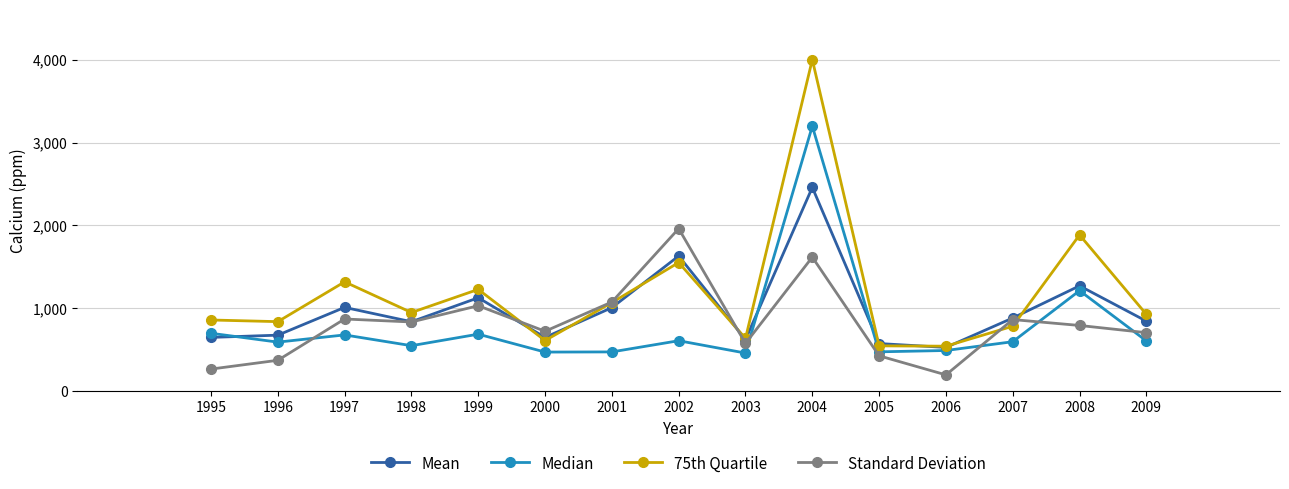

True or false: Standard Deviation and Median cross at least once.

True